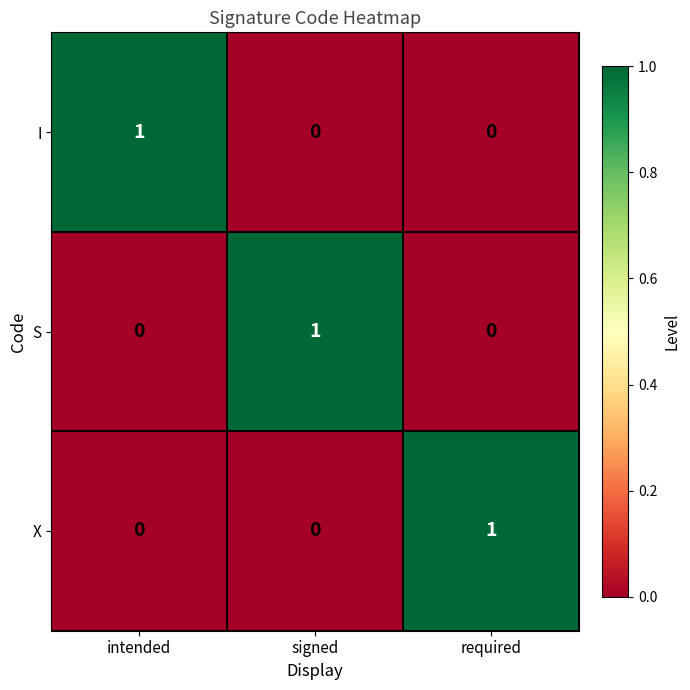

At how many categories does at least one series exceed 0?

3